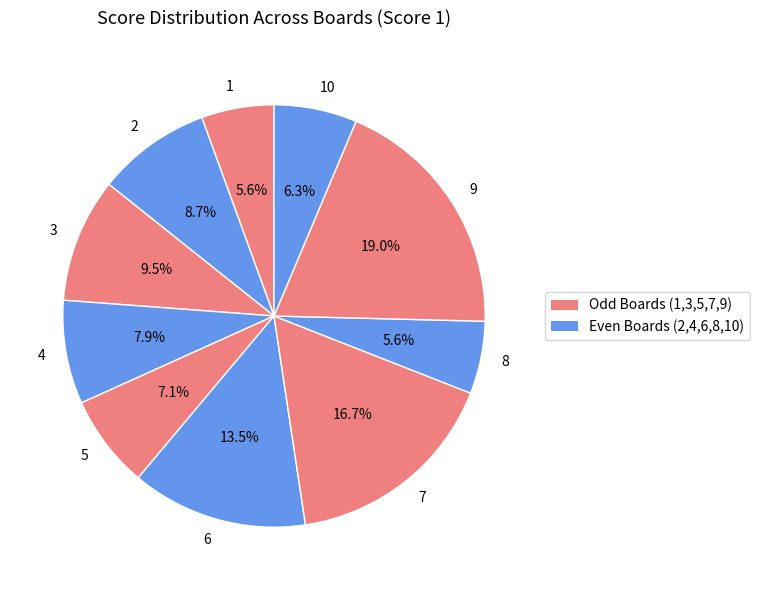

The 9 slice represents 19% of the pie. True or false?

True